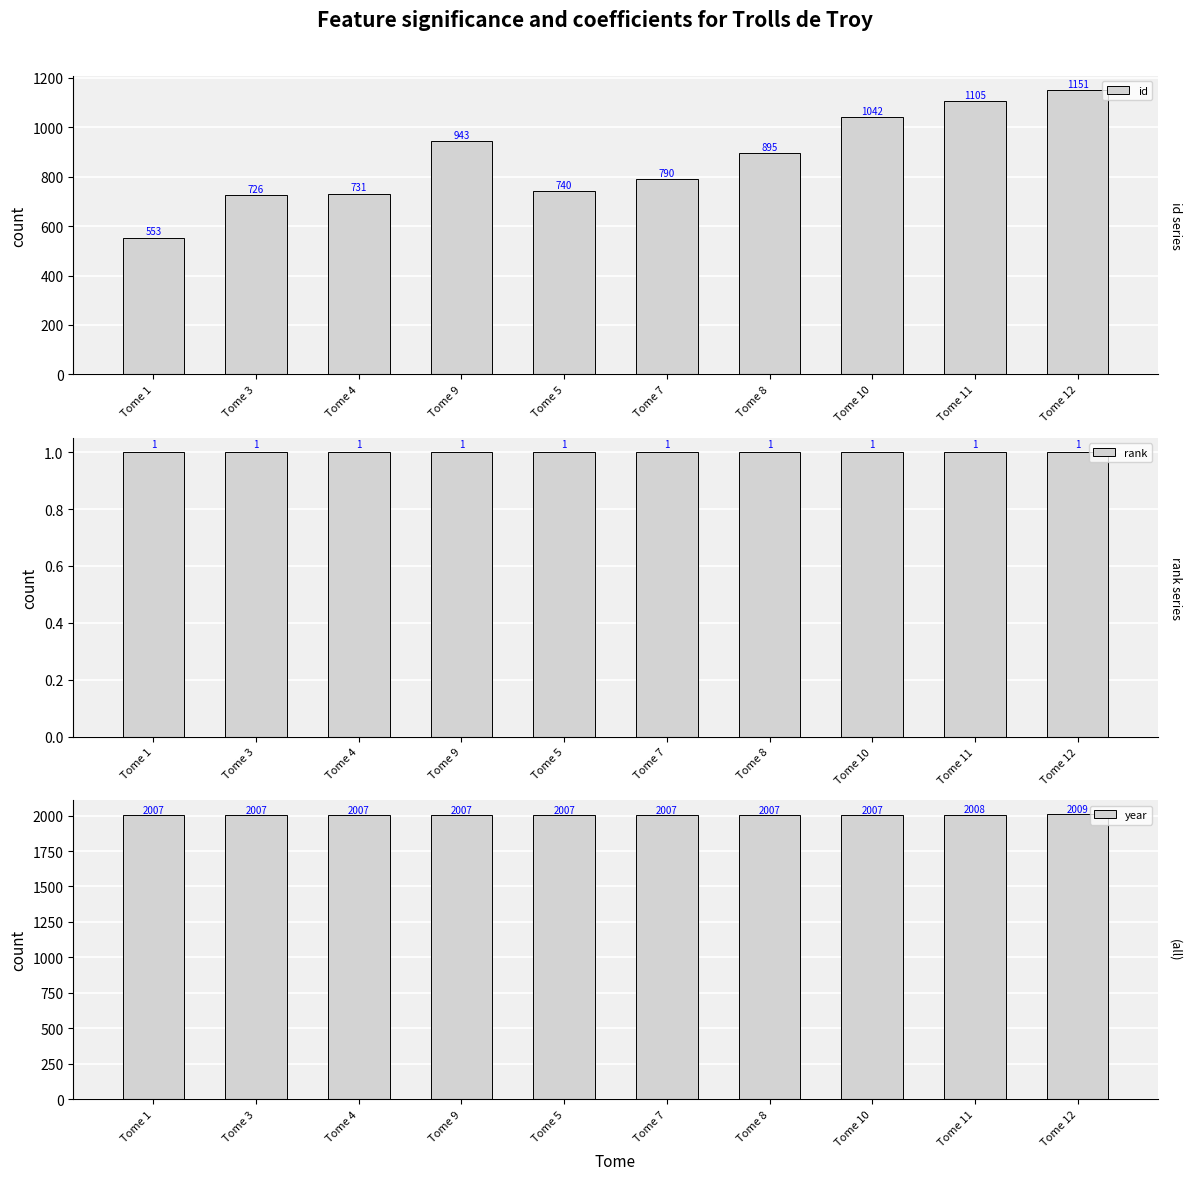

At how many categories does at least one series exceed 258?

10